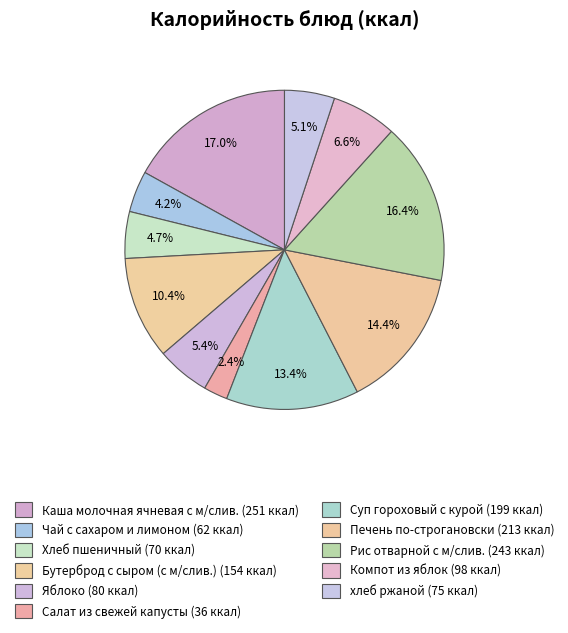

Count the number of slices in the pie.

11